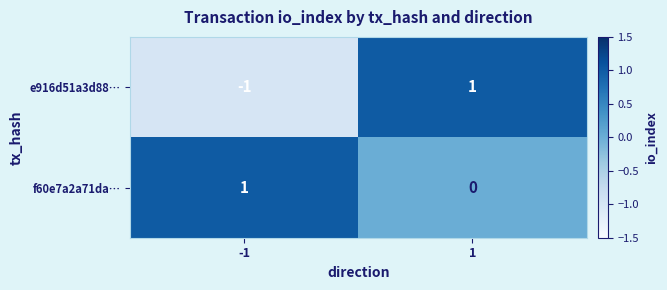

At -1, list the series in order from largest to smallest.

f60e7a2a71da…, e916d51a3d88…